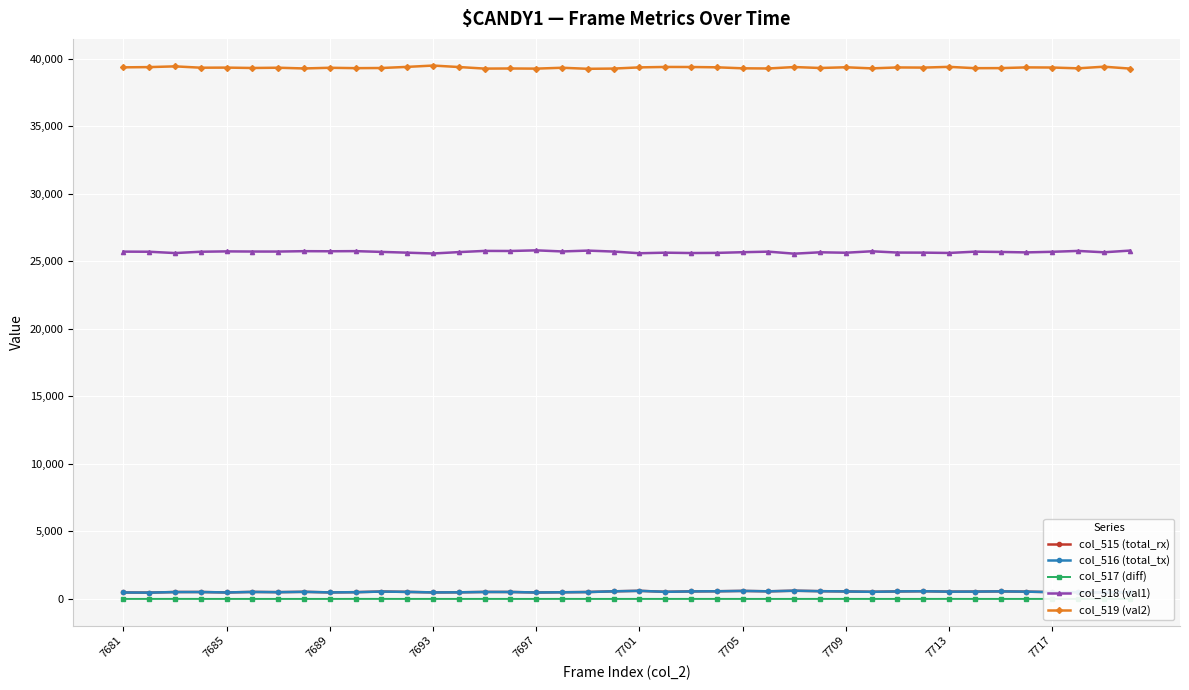

Is it true that col_519 (val2) equals 39336 at 7717?

True